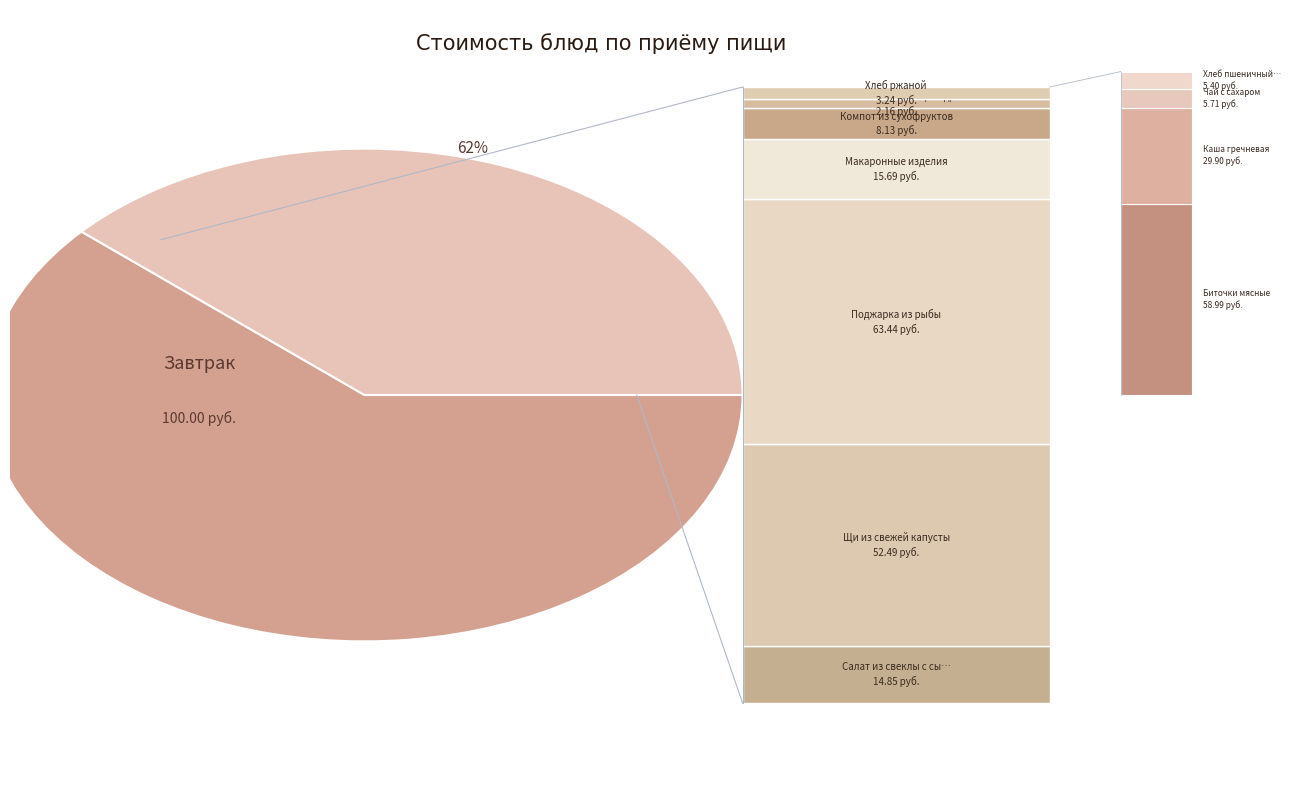

Is there any slice that represents more than half of the pie?

Yes